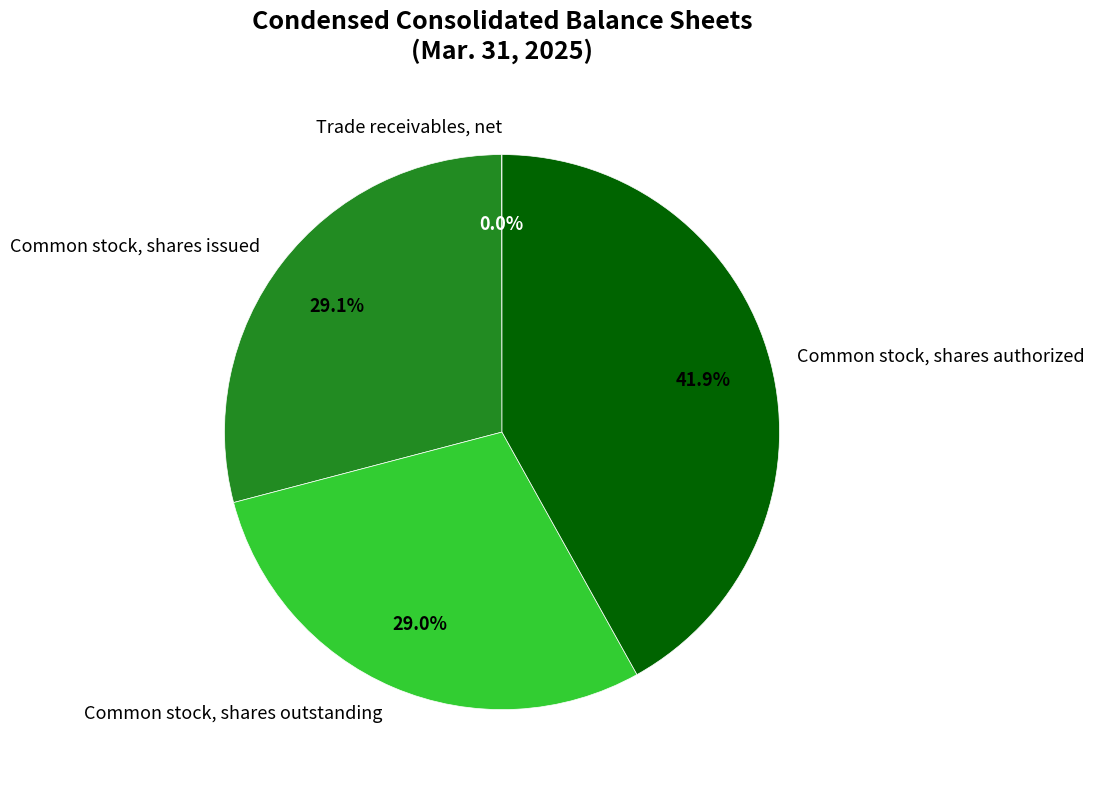

Approximately how many times larger is the value at Common stock, shares issued compared to Common stock, shares authorized?

0.7